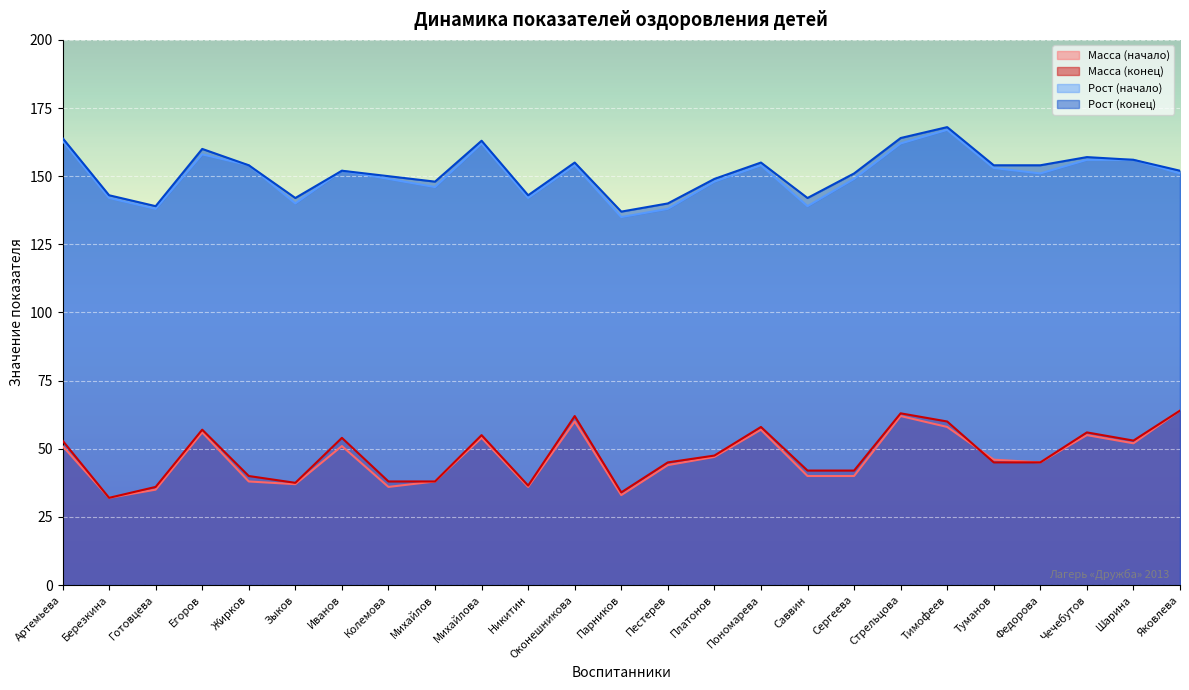

What is the sum of the Рост (конец) values at Колемова and Федорова?

304.0